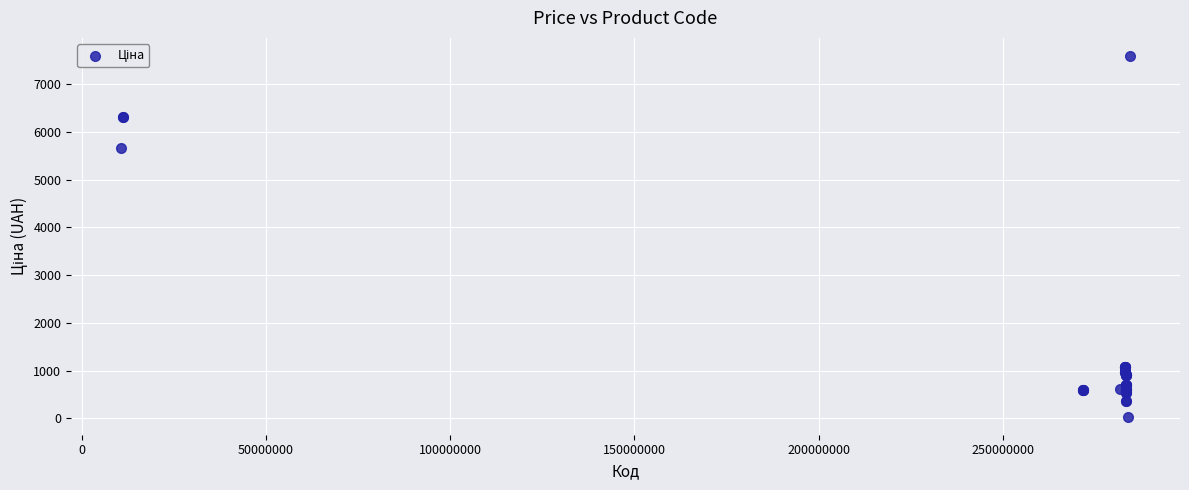

What Y value in the scatter plot is closest to 3814?

5673.8